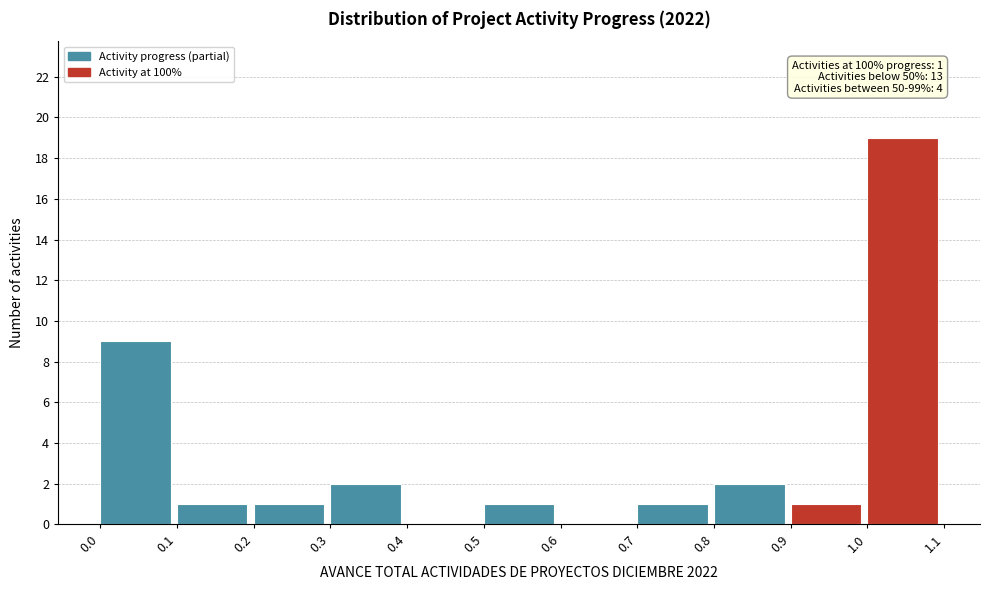

Which range on the x-axis has the tallest bar?

1.0 to 1.1